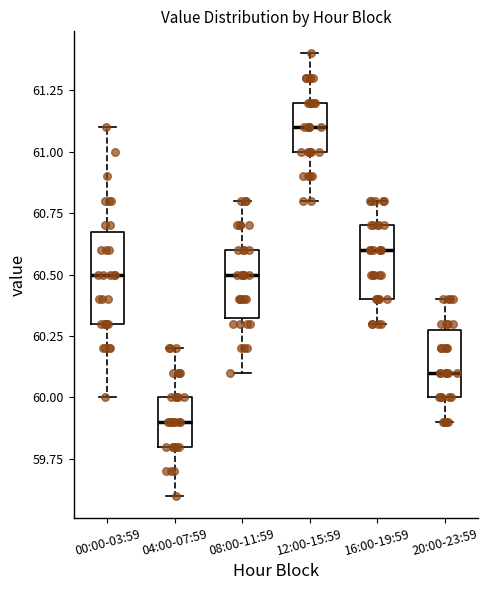

Comparing the boxes themselves (not the whiskers), which one is the tallest?

00:00-03:59